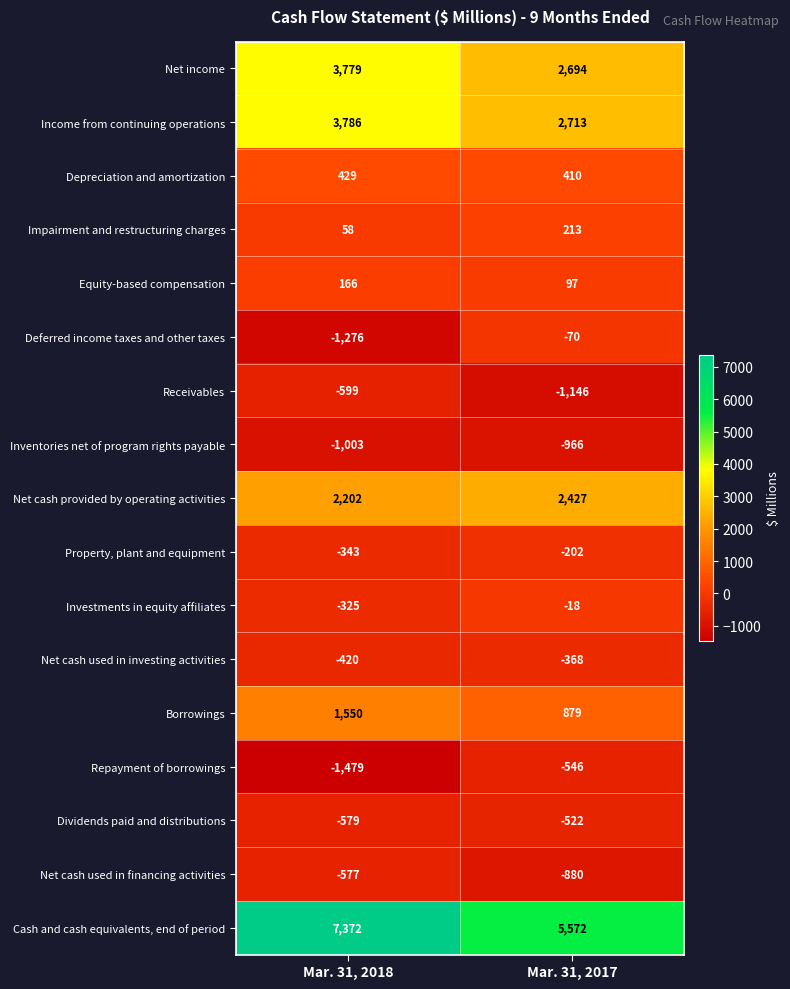

How many distinct data groups are displayed?

17